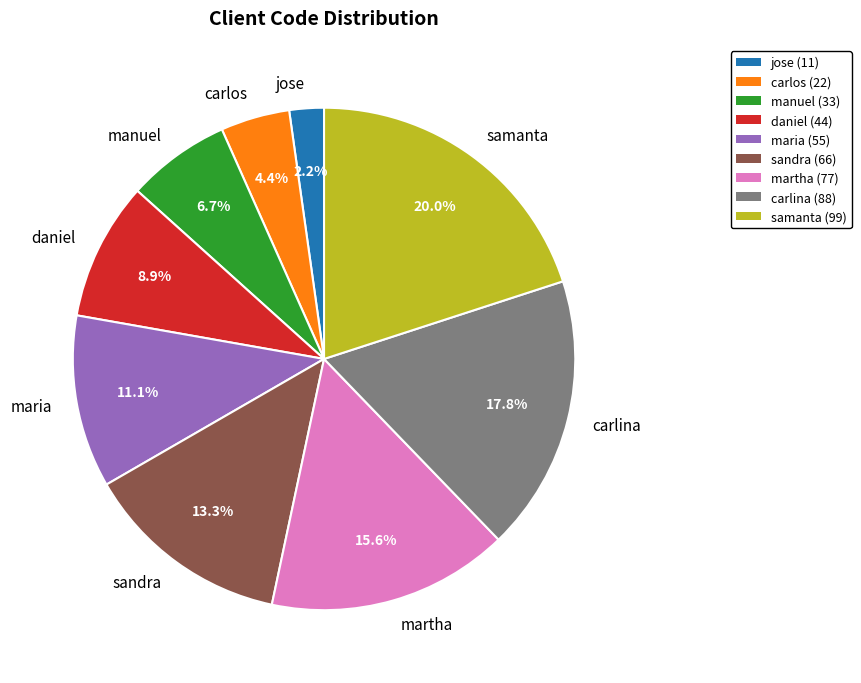

Do manuel and martha together represent more than half of the pie?

No